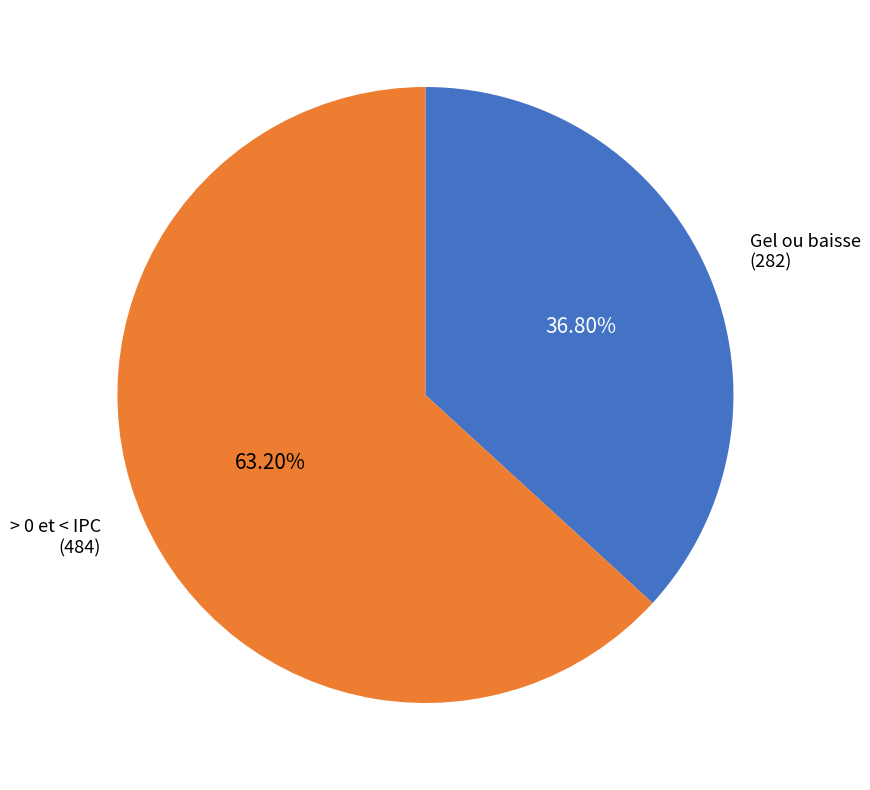

Do > 0 et < IPC and Gel ou baisse together represent more than half of the pie?

Yes